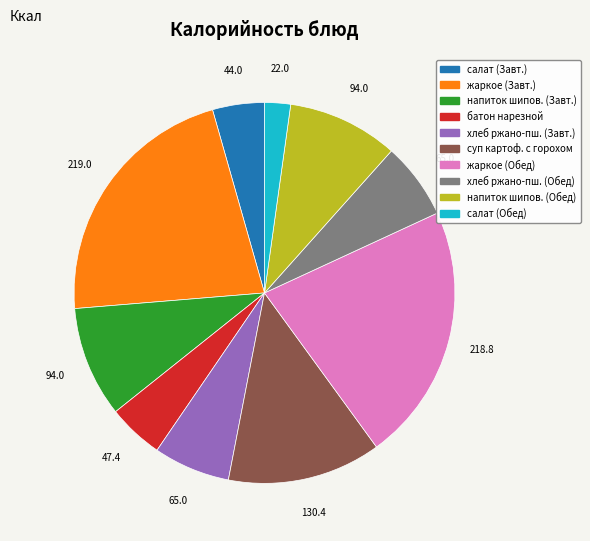

Is the sum of суп картоф. с горохом and жаркое (Завт.) greater than half?

No